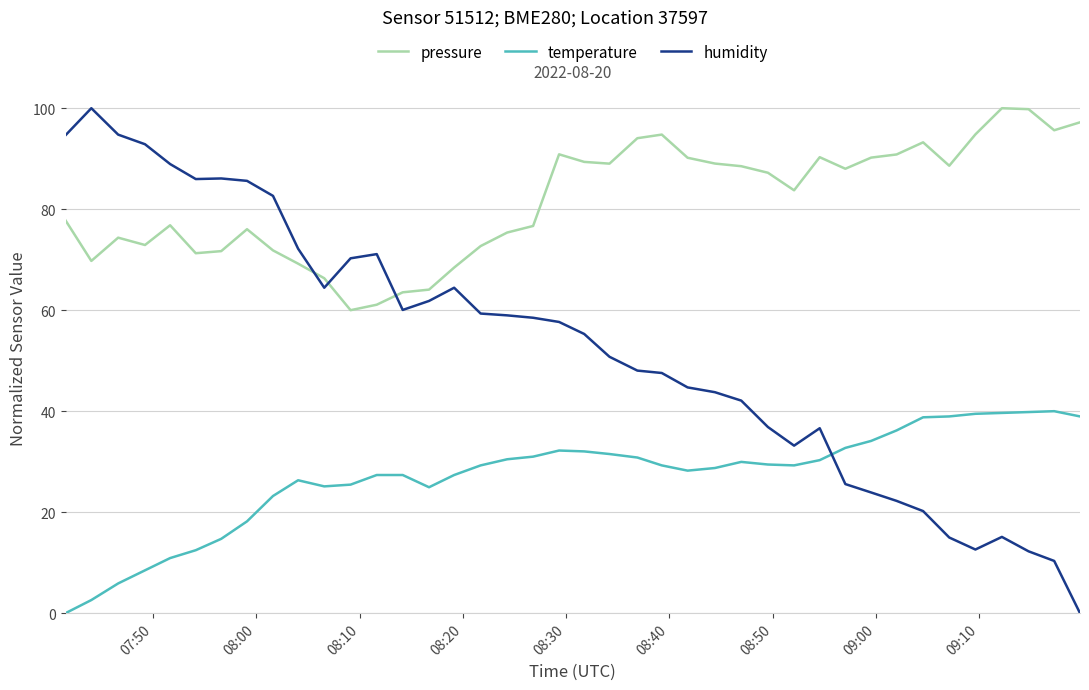

How many distinct data groups are displayed?

3